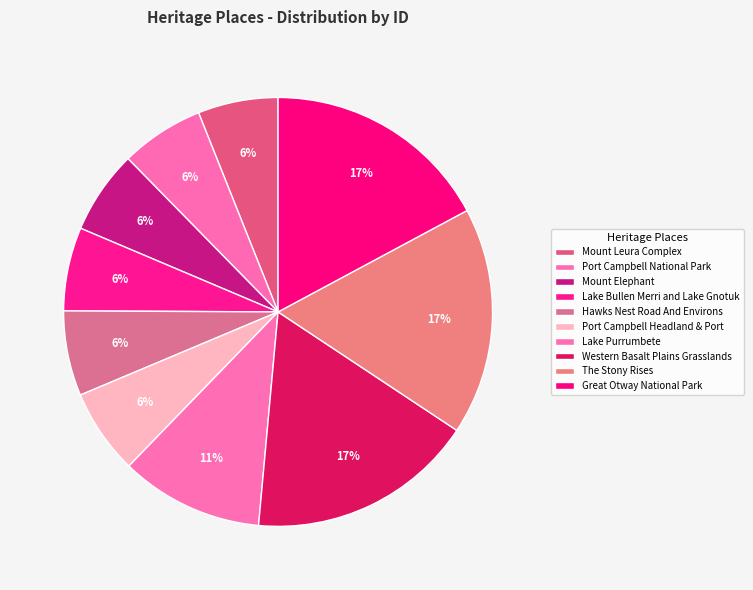

Which has a higher value, Western Basalt Plains Grasslands or Mount Leura Complex?

Western Basalt Plains Grasslands